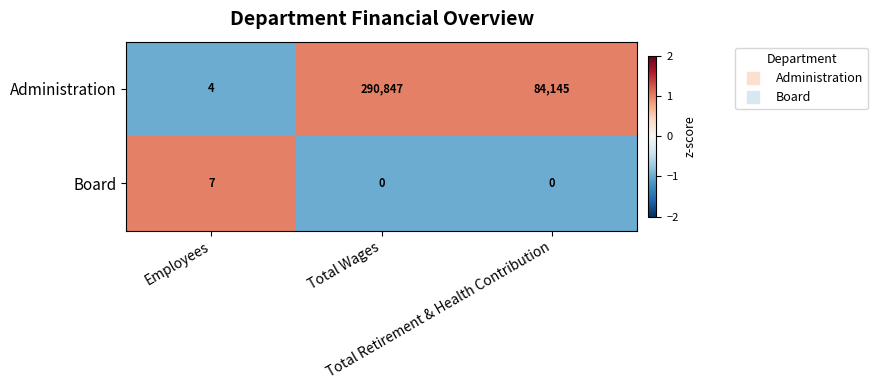

What is the spread (max minus min) of values at Total Retirement & Health Contribution?

84145